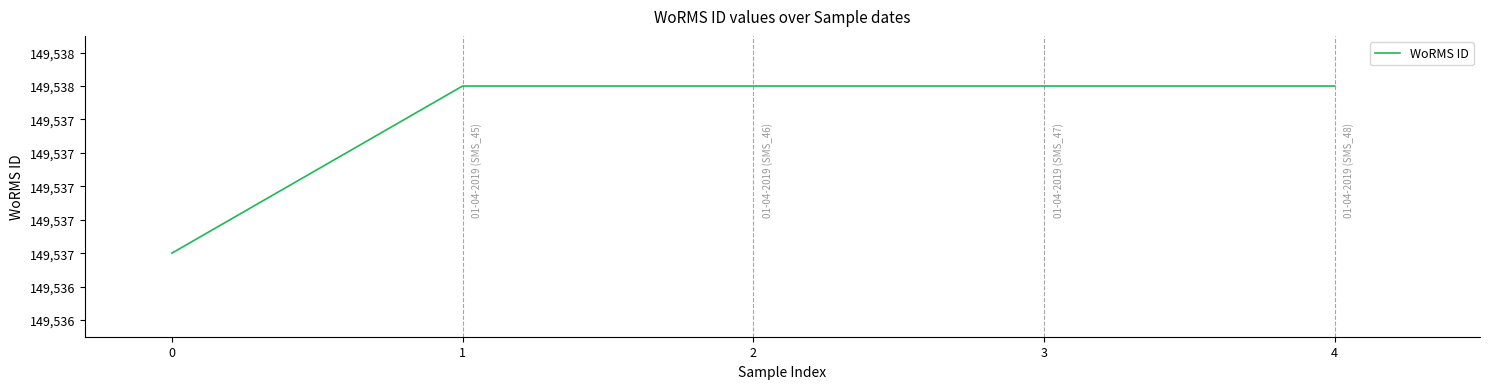

What is the greatest value displayed?

149538